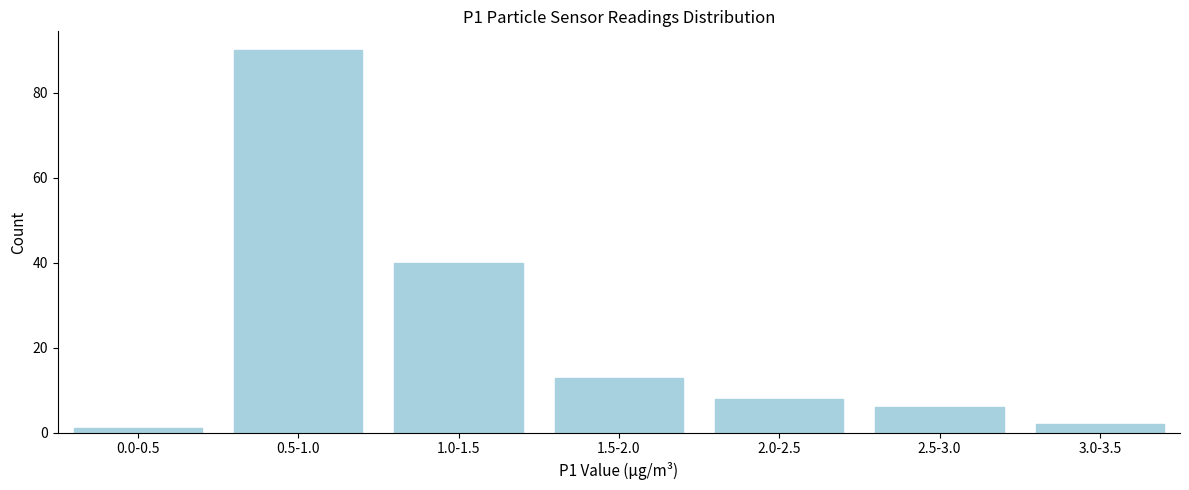

Reading left to right, transcribe all the data shown in this chart.

0.0-0.5=1	0.5-1.0=90	1.0-1.5=40	1.5-2.0=13	2.0-2.5=8	2.5-3.0=6	3.0-3.5=2